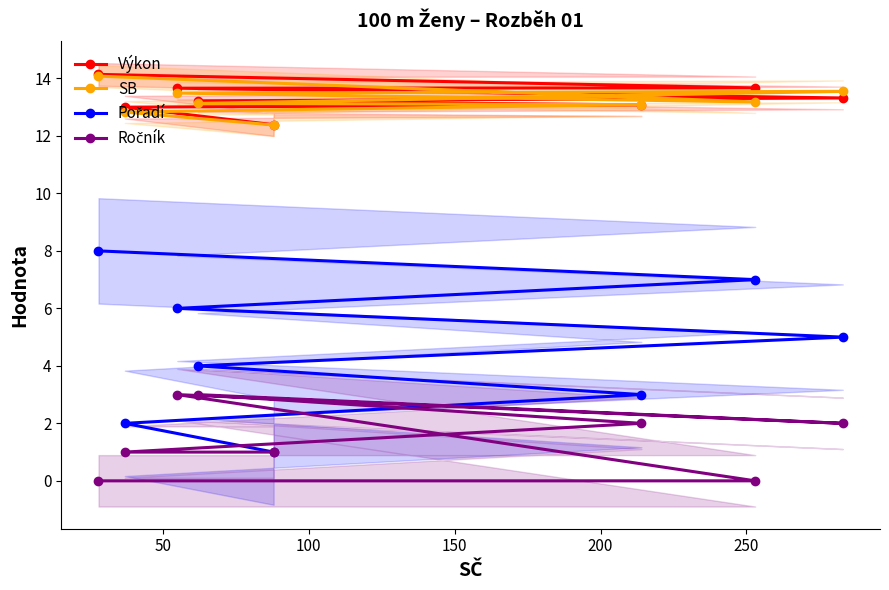

What is the difference between the second highest and minimum values in the Pořadí series?

6.0